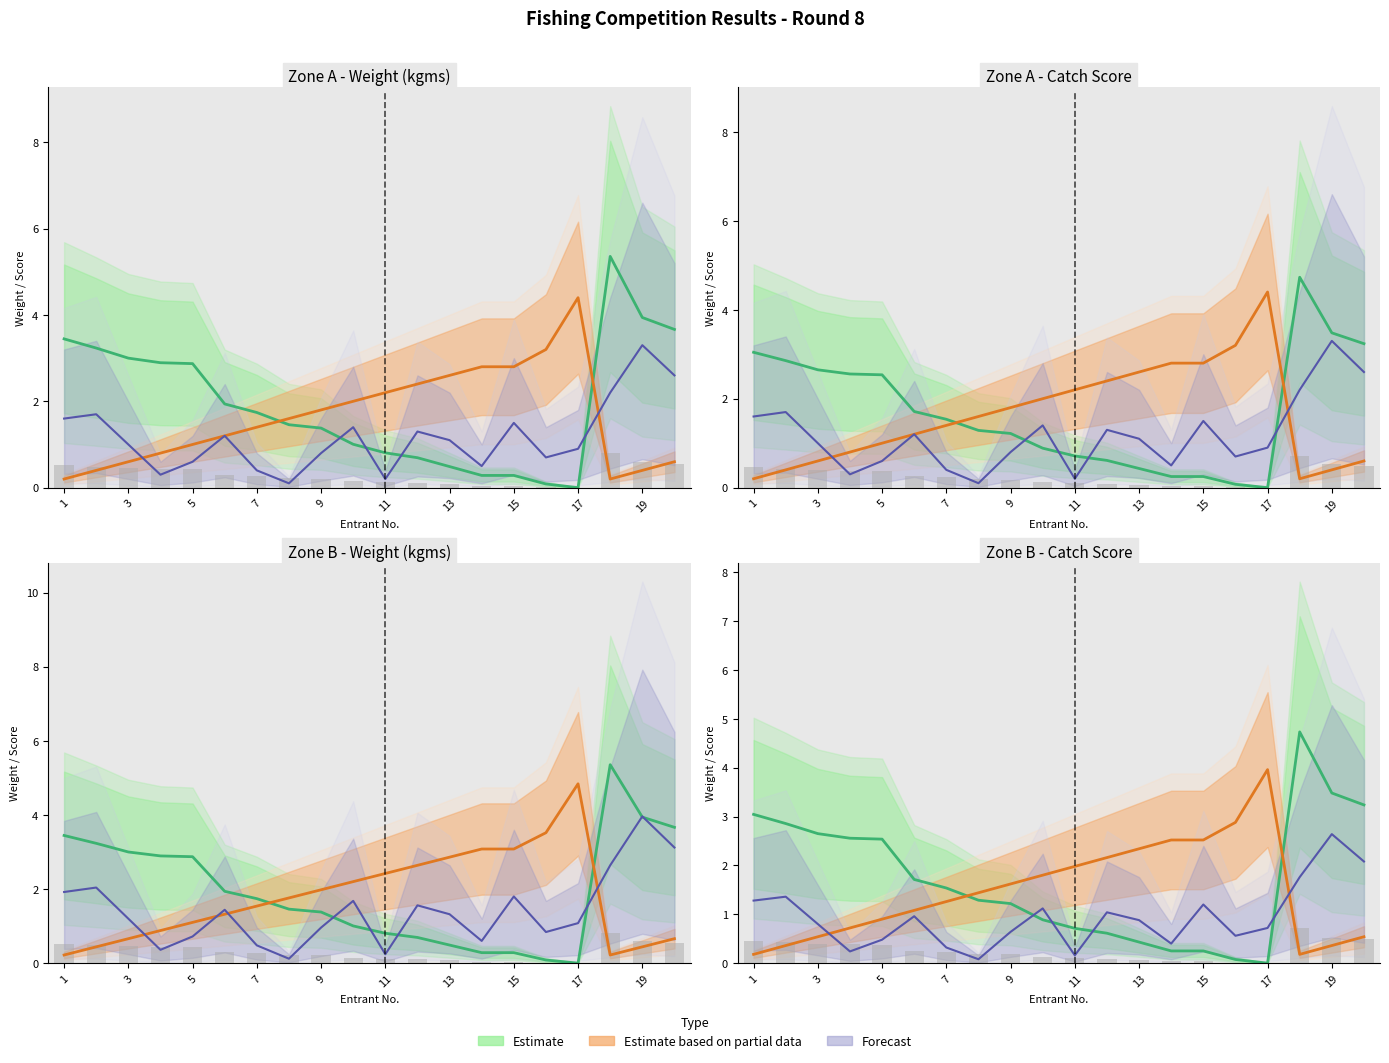

At which label is Estimate based on partial data closest to 2?

11